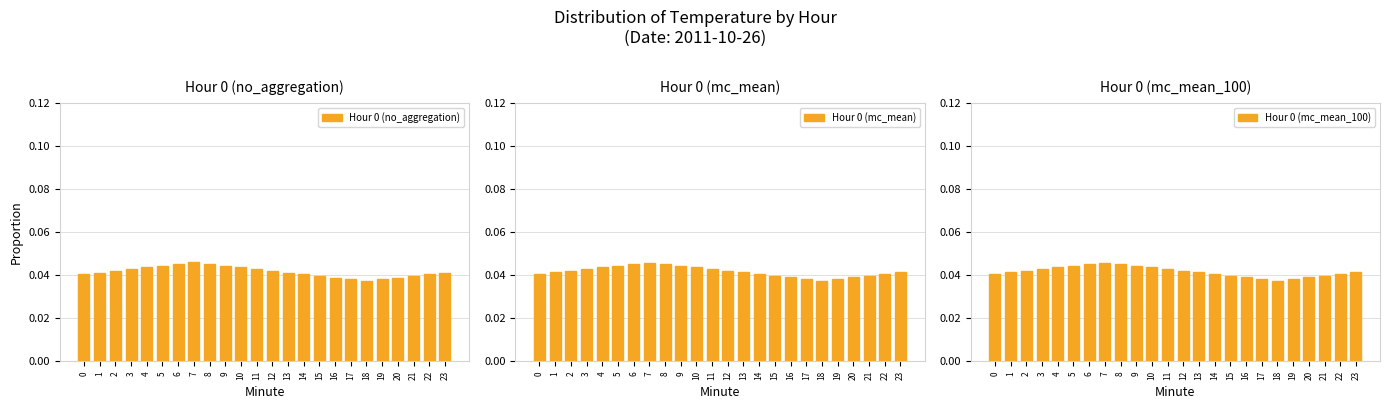

Rank the series at 4 from highest to lowest value.

Hour 0 (no_aggregation), Hour 0 (mc_mean_100), Hour 0 (mc_mean)